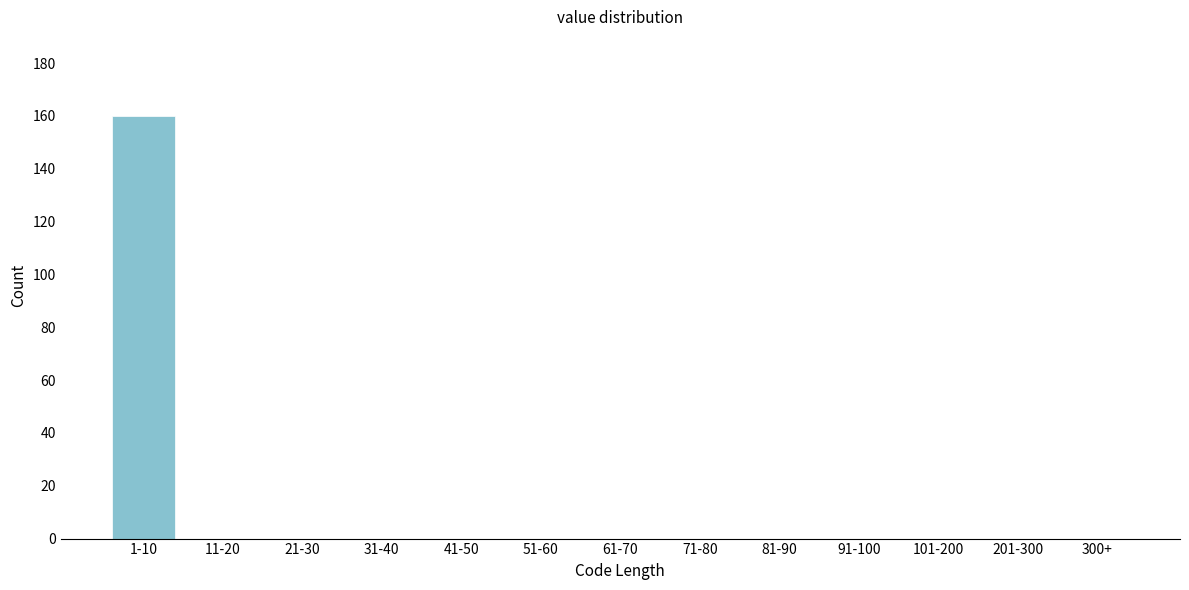

Reading left to right, extract all data points from this chart.

1-10=160	11-20=0	21-30=0	31-40=0	41-50=0	51-60=0	61-70=0	71-80=0	81-90=0	91-100=0	101-200=0	201-300=0	300+=0